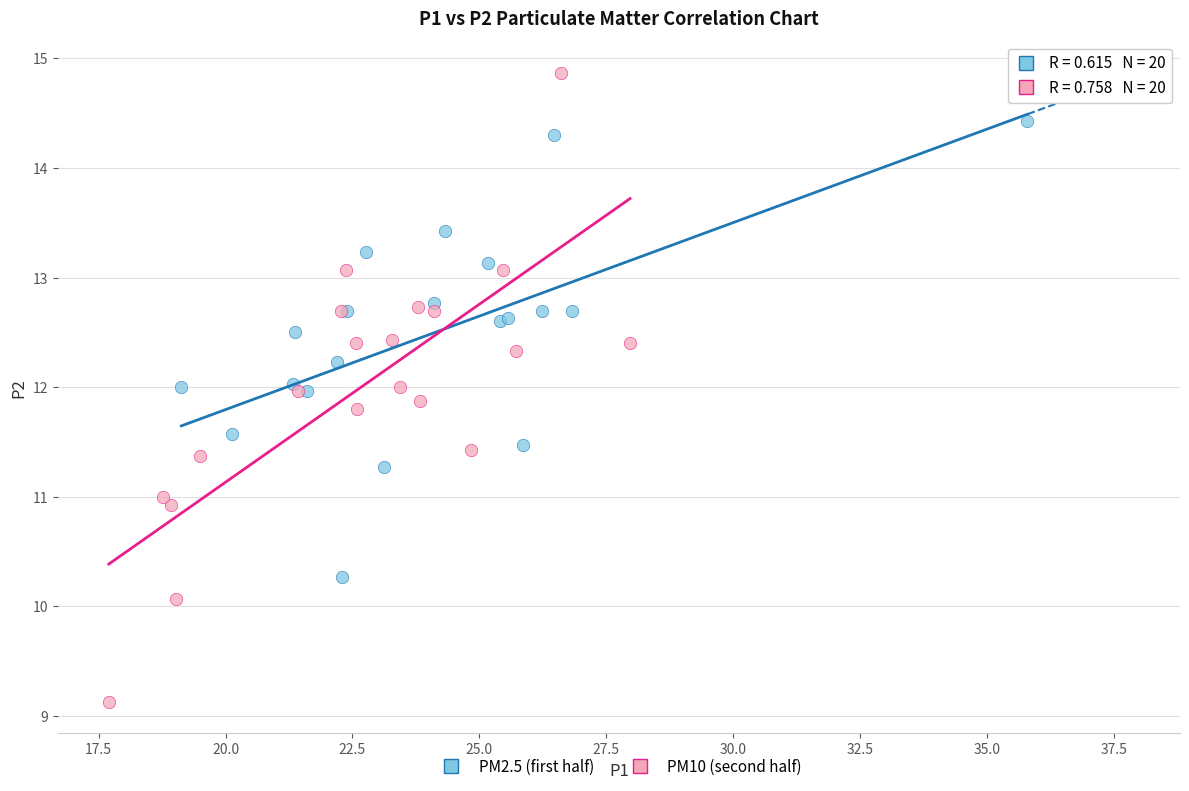

Which series contains the highest Y value?

PM10 (second half)